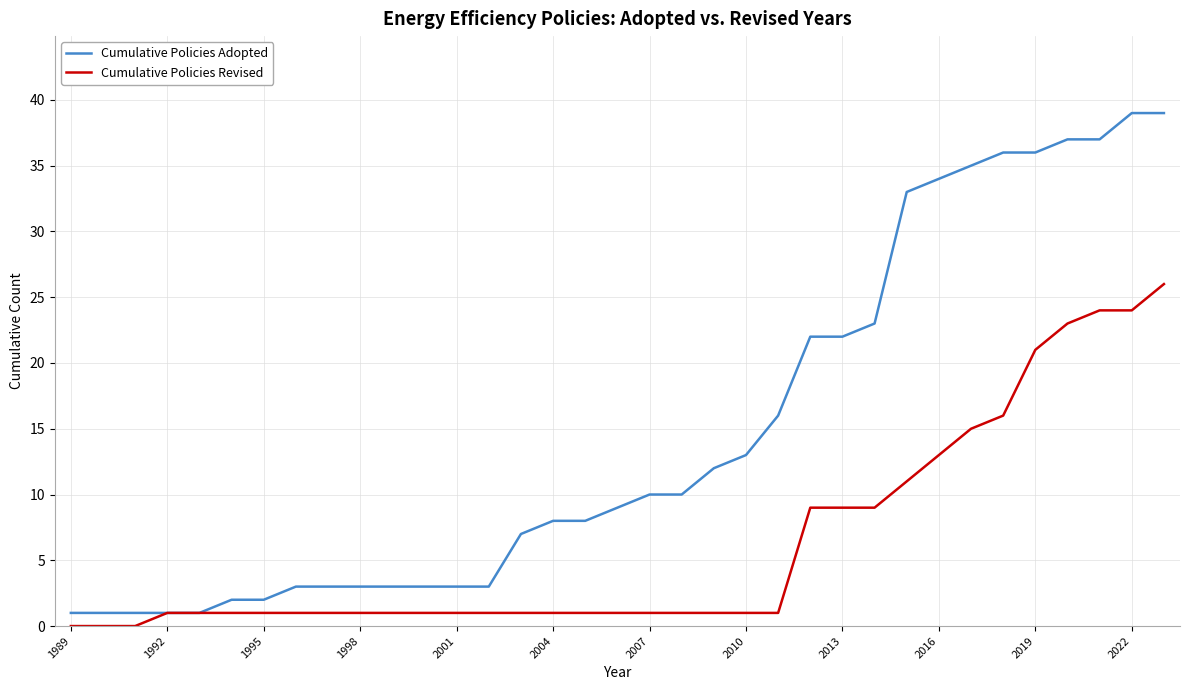

List the series in order of their peak value, lowest first.

Cumulative Policies Revised, Cumulative Policies Adopted